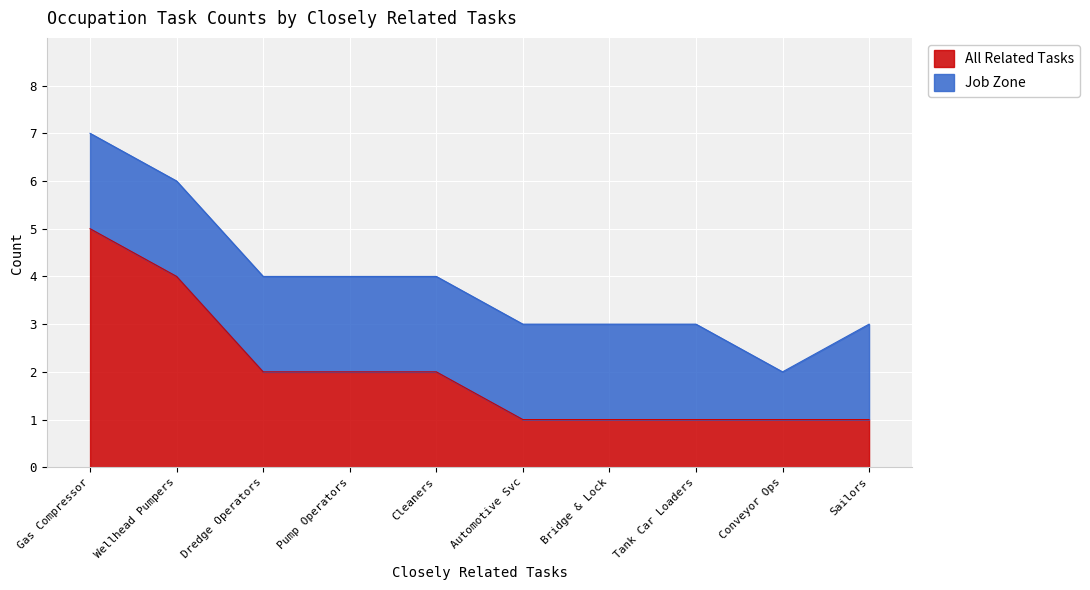

The value of All Related Tasks at Conveyor Ops is 1. True or false?

True